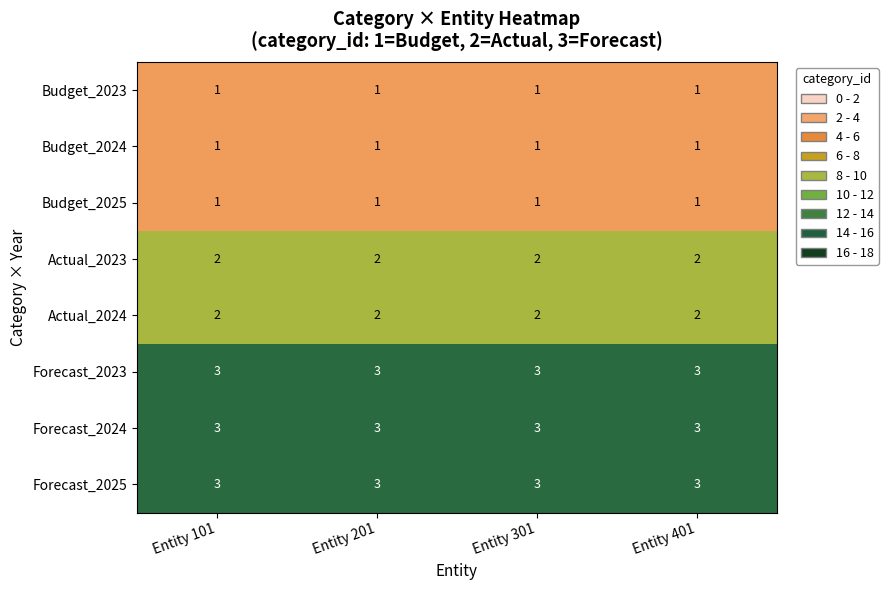

True or false: Forecast_2025 has a value of 3 at Entity 101.

True